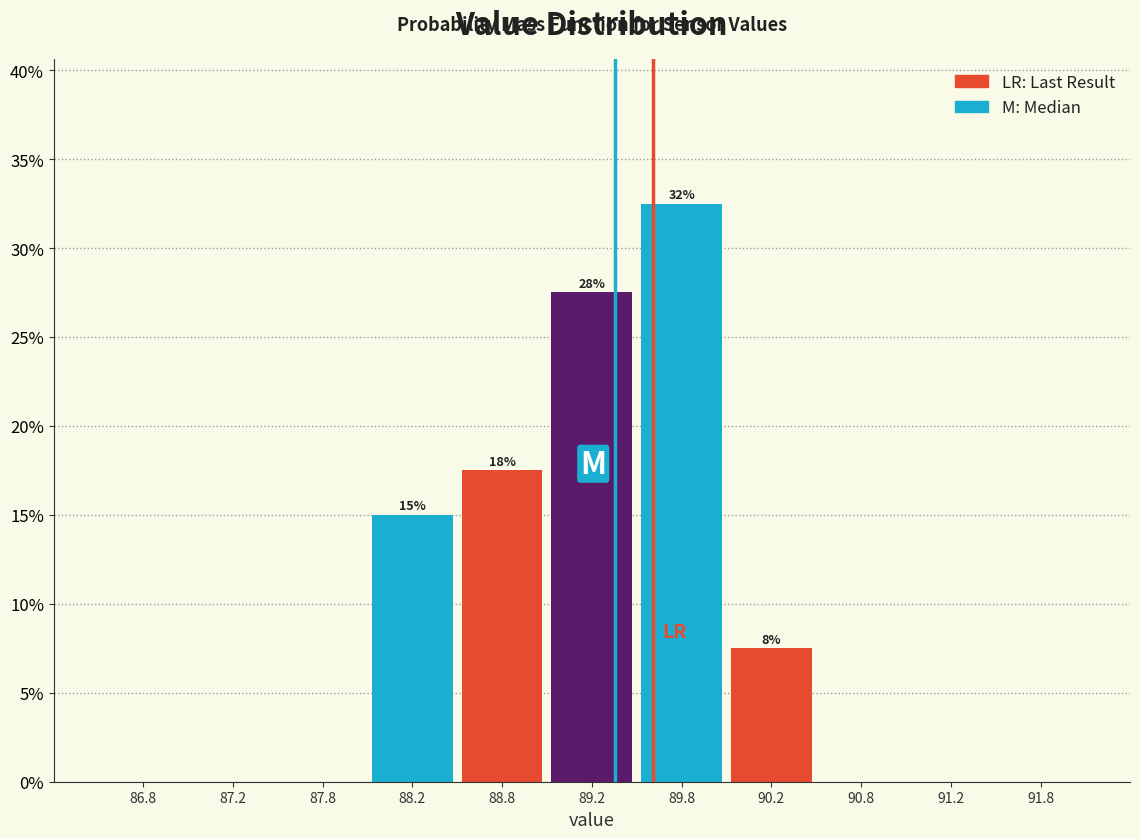

Which range on the x-axis has the tallest bar?

89.5 to 90.0